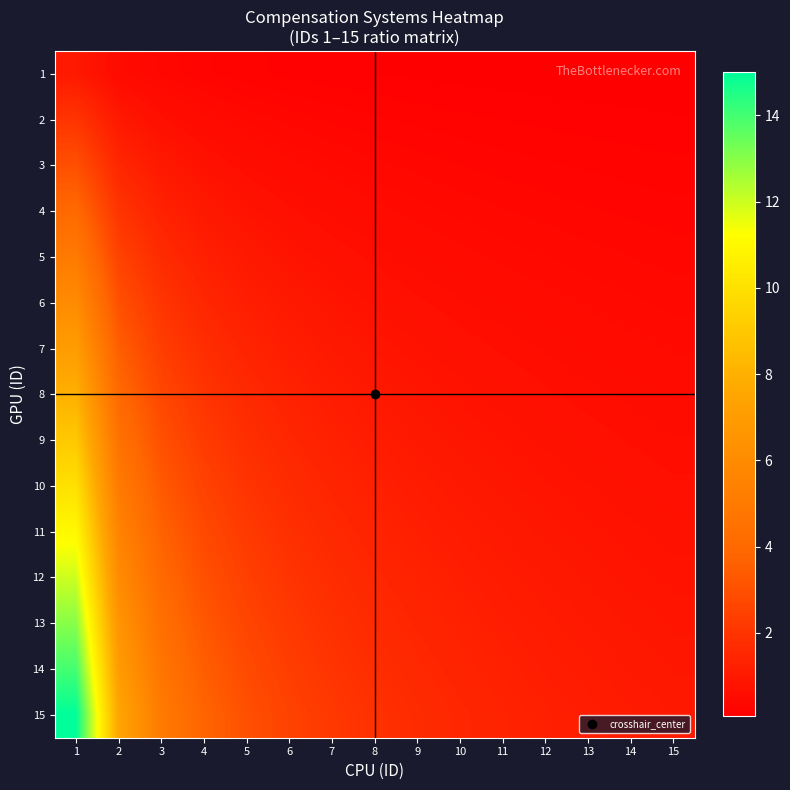

Reading right to left, list all the values displayed in this chart.

1: 15=0.1	14=0.1	13=0.1	12=0.1	11=0.1	10=0.1	9=0.1	8=0.1	7=0.1	6=0.2	5=0.2	4=0.2	3=0.3	2=0.5	1=1.0
2: 15=0.1	14=0.1	13=0.2	12=0.2	11=0.2	10=0.2	9=0.2	8=0.2	7=0.3	6=0.3	5=0.4	4=0.5	3=0.7	2=1.0	1=2.0
3: 15=0.2	14=0.2	13=0.2	12=0.2	11=0.3	10=0.3	9=0.3	8=0.4	7=0.4	6=0.5	5=0.6	4=0.8	3=1.0	2=1.5	1=3.0
4: 15=0.3	14=0.3	13=0.3	12=0.3	11=0.4	10=0.4	9=0.4	8=0.5	7=0.6	6=0.7	5=0.8	4=1.0	3=1.3	2=2.0	1=4.0
5: 15=0.3	14=0.4	13=0.4	12=0.4	11=0.5	10=0.5	9=0.6	8=0.6	7=0.7	6=0.8	5=1.0	4=1.2	3=1.7	2=2.5	1=5.0
6: 15=0.4	14=0.4	13=0.5	12=0.5	11=0.5	10=0.6	9=0.7	8=0.8	7=0.9	6=1.0	5=1.2	4=1.5	3=2.0	2=3.0	1=6.0
7: 15=0.5	14=0.5	13=0.5	12=0.6	11=0.6	10=0.7	9=0.8	8=0.9	7=1.0	6=1.2	5=1.4	4=1.8	3=2.3	2=3.5	1=7.0
8: 15=0.5	14=0.6	13=0.6	12=0.7	11=0.7	10=0.8	9=0.9	8=1.0	7=1.1	6=1.3	5=1.6	4=2.0	3=2.7	2=4.0	1=8.0
9: 15=0.6	14=0.6	13=0.7	12=0.8	11=0.8	10=0.9	9=1.0	8=1.1	7=1.3	6=1.5	5=1.8	4=2.2	3=3.0	2=4.5	1=9.0
10: 15=0.7	14=0.7	13=0.8	12=0.8	11=0.9	10=1.0	9=1.1	8=1.2	7=1.4	6=1.7	5=2.0	4=2.5	3=3.3	2=5.0	1=10.0
11: 15=0.7	14=0.8	13=0.8	12=0.9	11=1.0	10=1.1	9=1.2	8=1.4	7=1.6	6=1.8	5=2.2	4=2.8	3=3.7	2=5.5	1=11.0
12: 15=0.8	14=0.9	13=0.9	12=1.0	11=1.1	10=1.2	9=1.3	8=1.5	7=1.7	6=2.0	5=2.4	4=3.0	3=4.0	2=6.0	1=12.0
13: 15=0.9	14=0.9	13=1.0	12=1.1	11=1.2	10=1.3	9=1.4	8=1.6	7=1.9	6=2.2	5=2.6	4=3.2	3=4.3	2=6.5	1=13.0
14: 15=0.9	14=1.0	13=1.1	12=1.2	11=1.3	10=1.4	9=1.6	8=1.8	7=2.0	6=2.3	5=2.8	4=3.5	3=4.7	2=7.0	1=14.0
15: 15=1.0	14=1.1	13=1.2	12=1.2	11=1.4	10=1.5	9=1.7	8=1.9	7=2.1	6=2.5	5=3.0	4=3.8	3=5.0	2=7.5	1=15.0